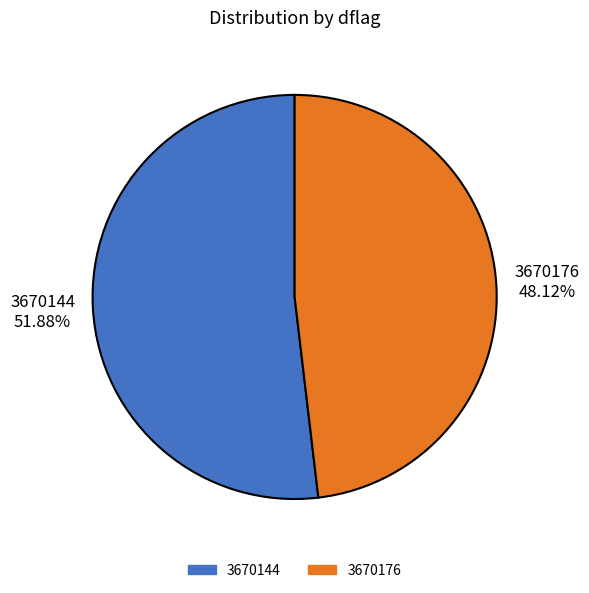

Is the sum of 3670144 and 3670176 greater than half?

Yes